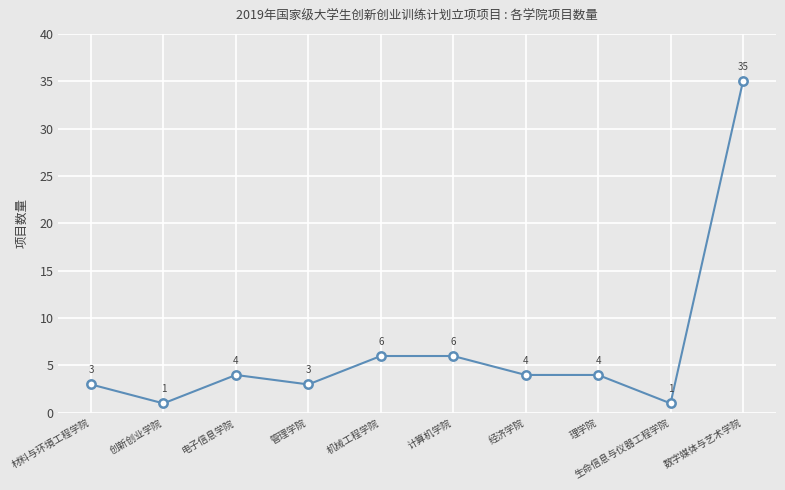

True or false: the data shows 4 at 理学院.

True